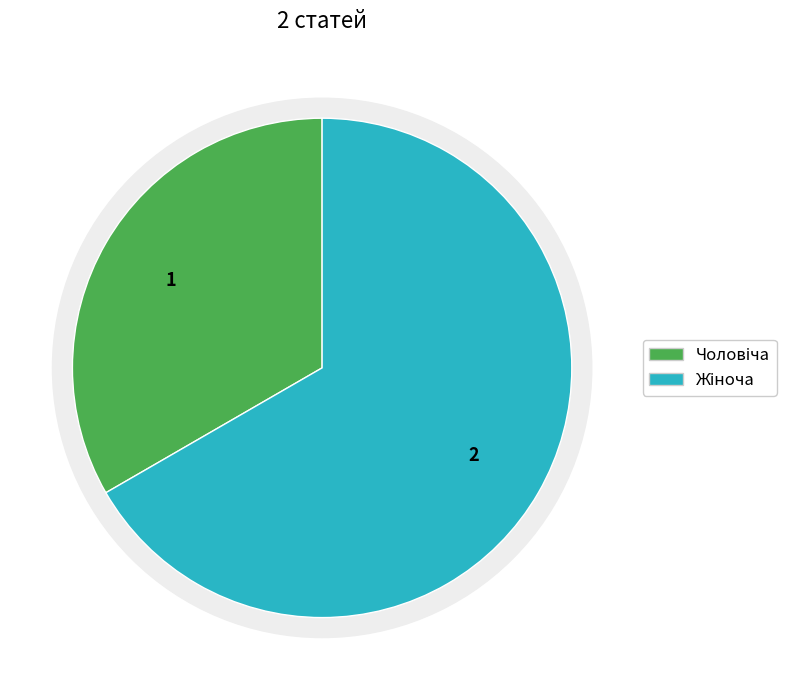

Is there a majority slice in this chart?

Yes